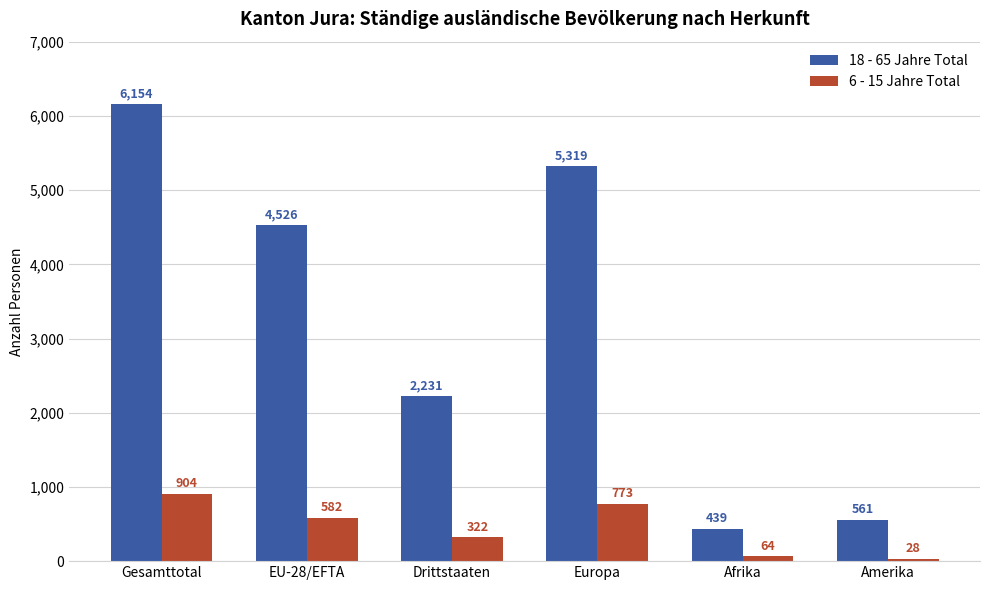

What is the sum of the 18 - 65 Jahre Total values at Europa and EU-28/EFTA?

9845